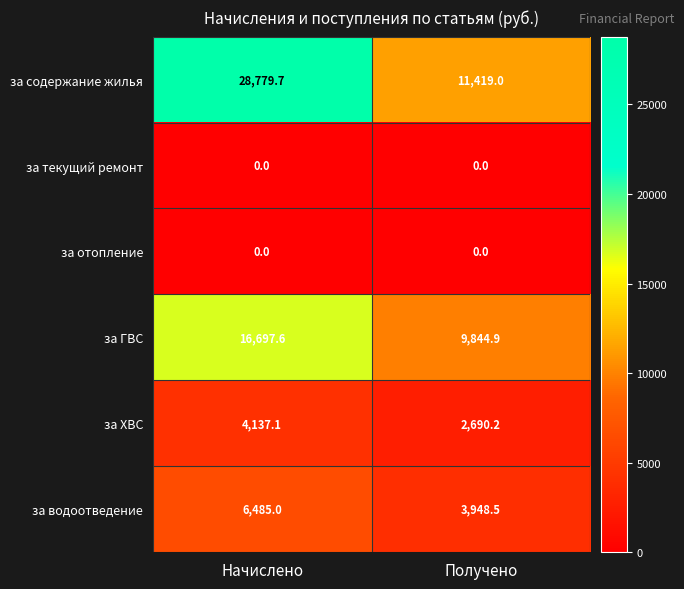

The за ХВС series shows 1288.0 at Начислено. True or false?

False